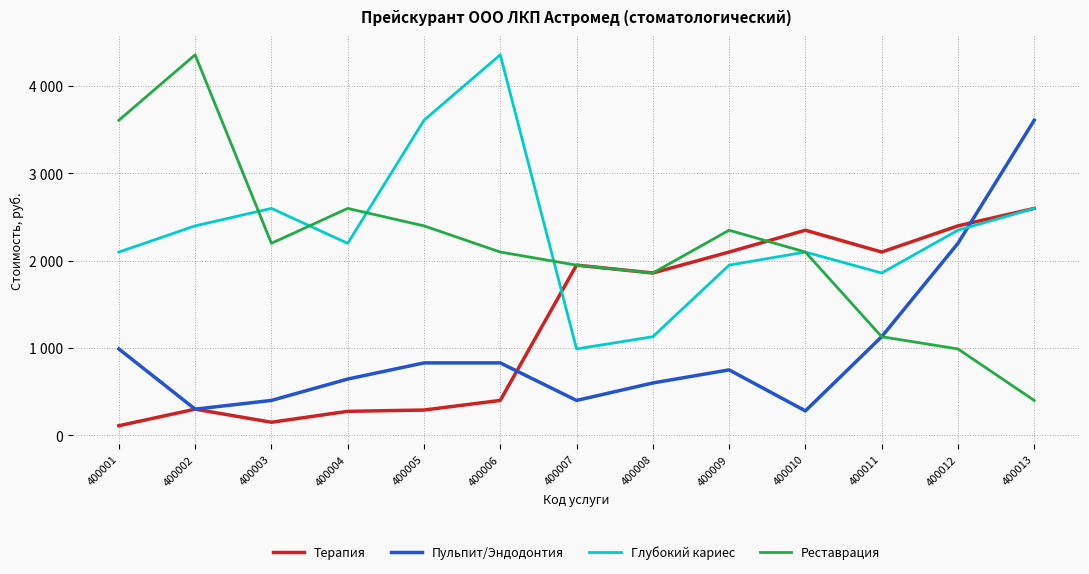

True or false: Глубокий кариес has a value of 2600 at 400003.

True